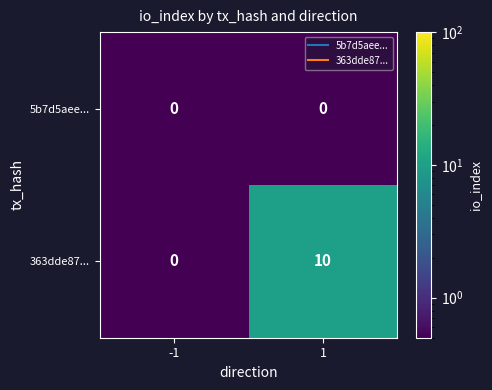

The value of 363dde87... at 1 is 14. True or false?

False